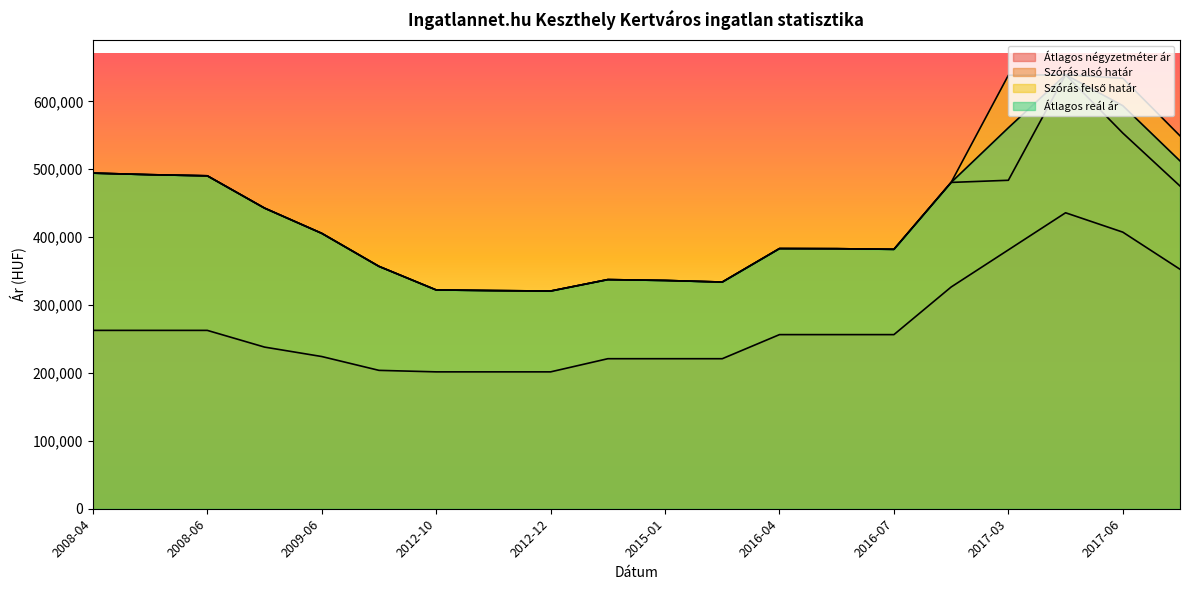

List the labels in order of Szórás felső határ value, largest first.

2017-04, 2017-03, 2017-06, 2017-07, 2008-04, 2008-05, 2008-06, 2017-02, 2008-07, 2009-06, 2016-04, 2016-05, 2016-07, 2010-01, 2014-07, 2015-01, 2015-06, 2012-10, 2012-11, 2012-12